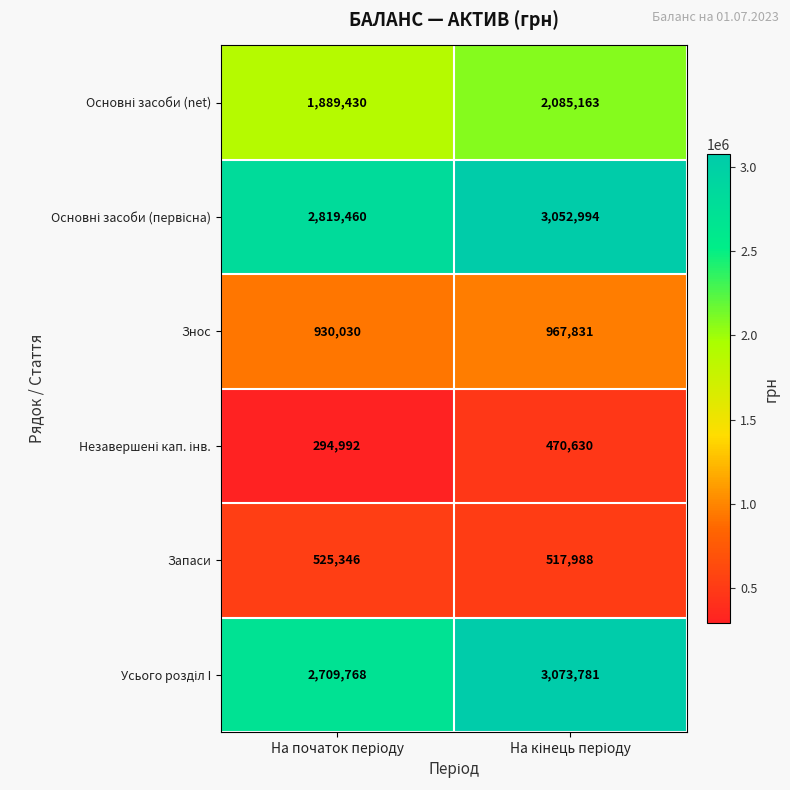

What is the sum of all Знос values?

1897861